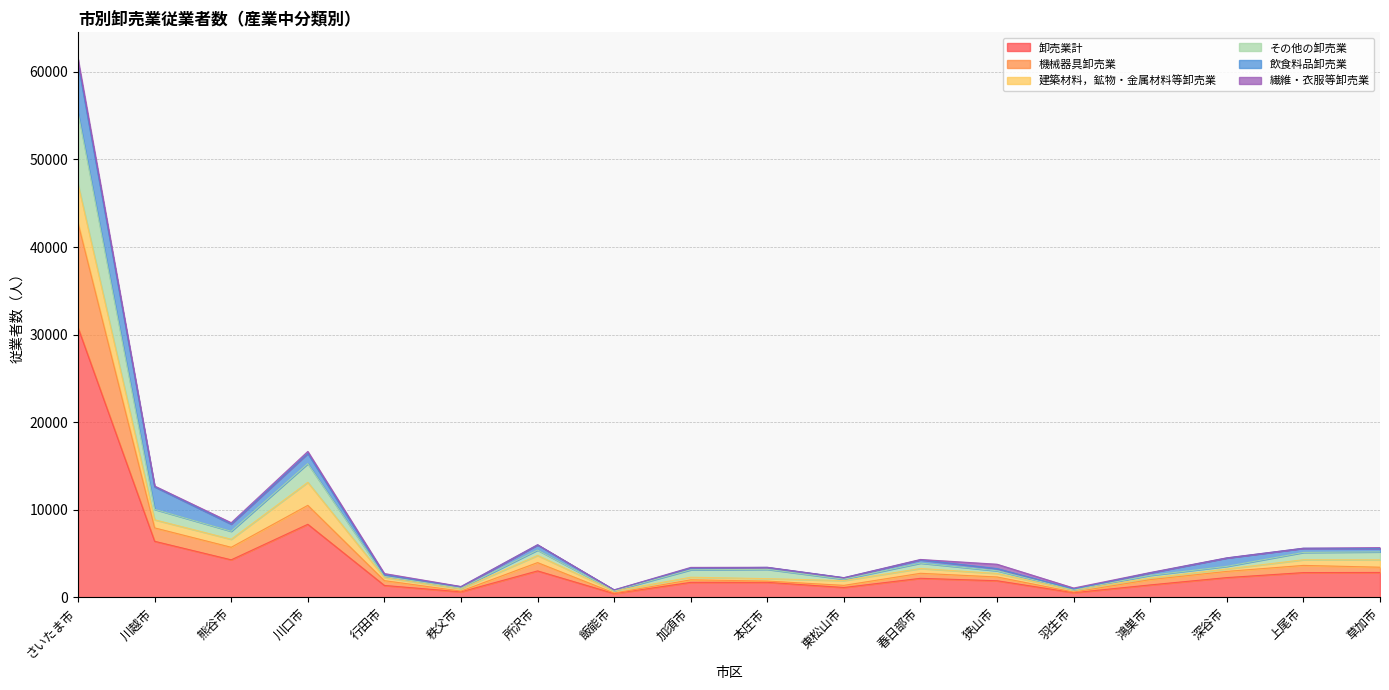

At which category does 機械器具卸売業 reach its first local peak?

川口市